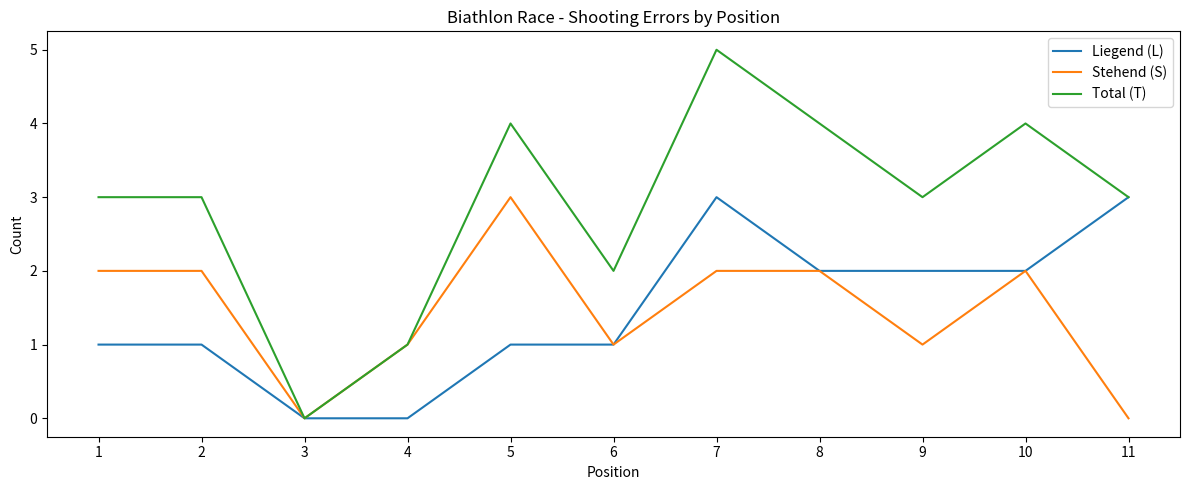

The value of Total (T) at 10 is 5. True or false?

False